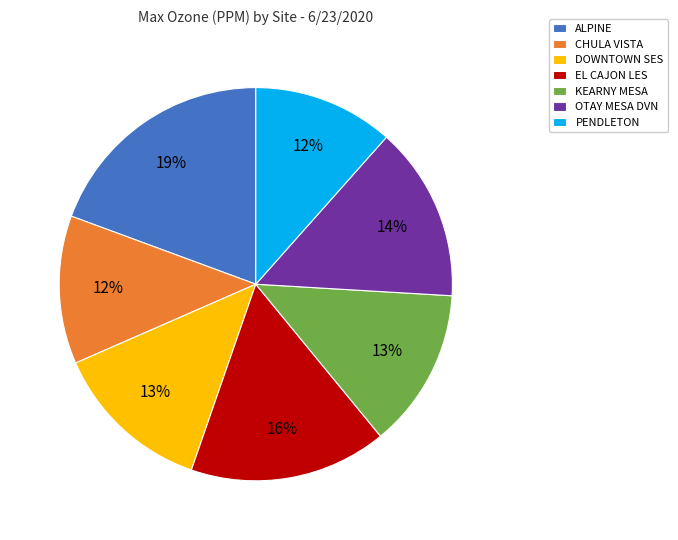

True or false: CHULA VISTA accounts for 1% of the total.

False